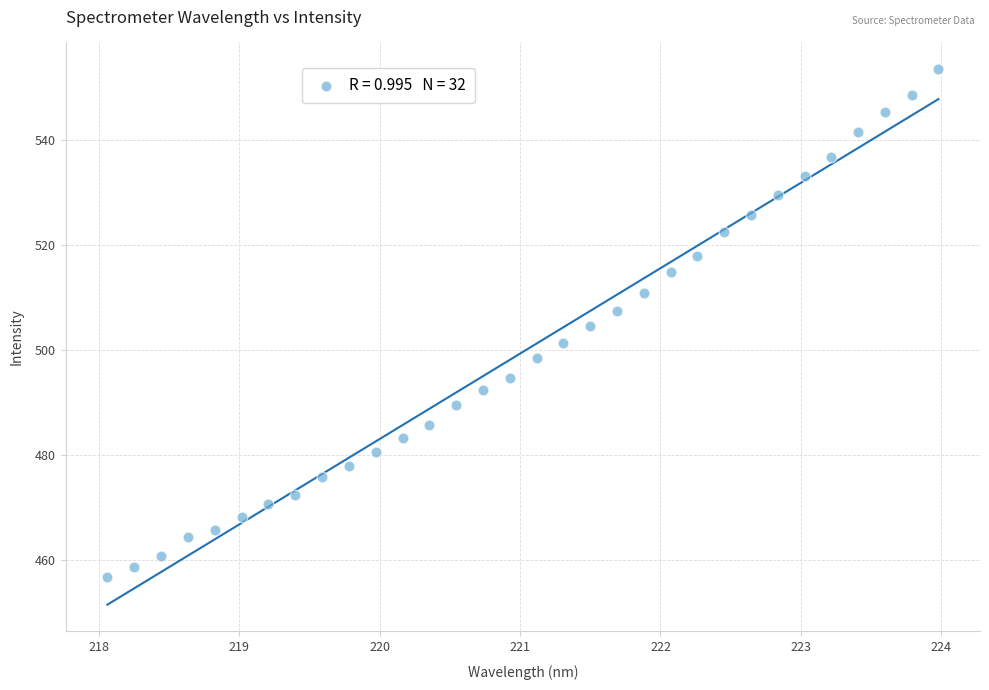

What is the range of X values (max minus min)?

5.9